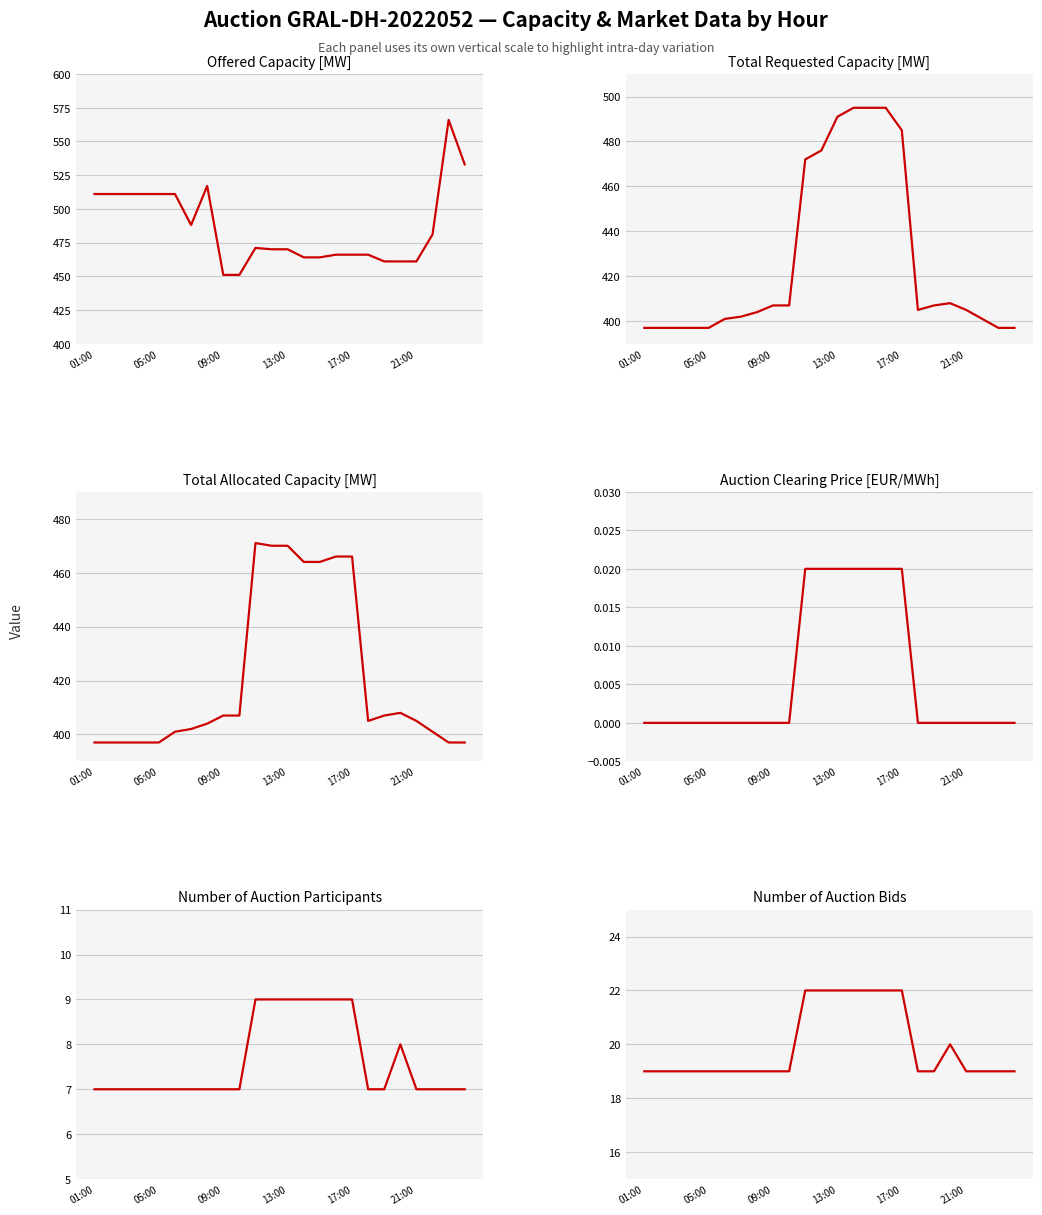

At how many categories does at least one series exceed 152?

24